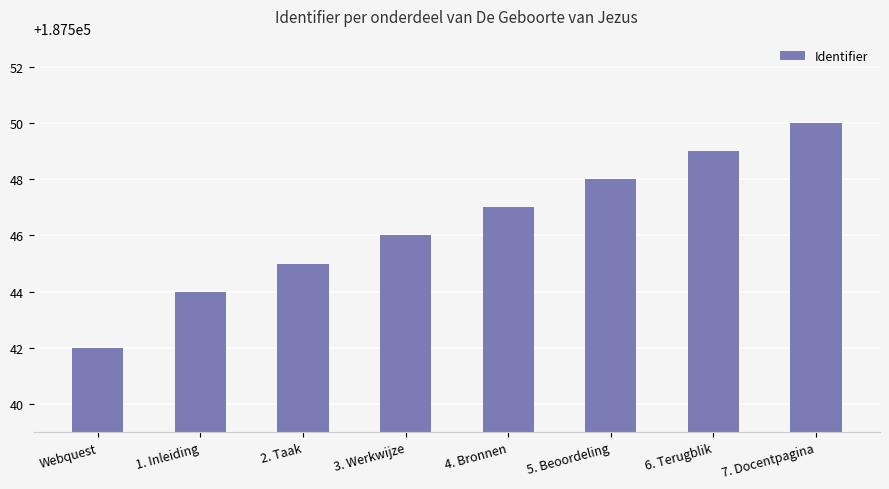

True or false: the data shows 251865 at Webquest.

False